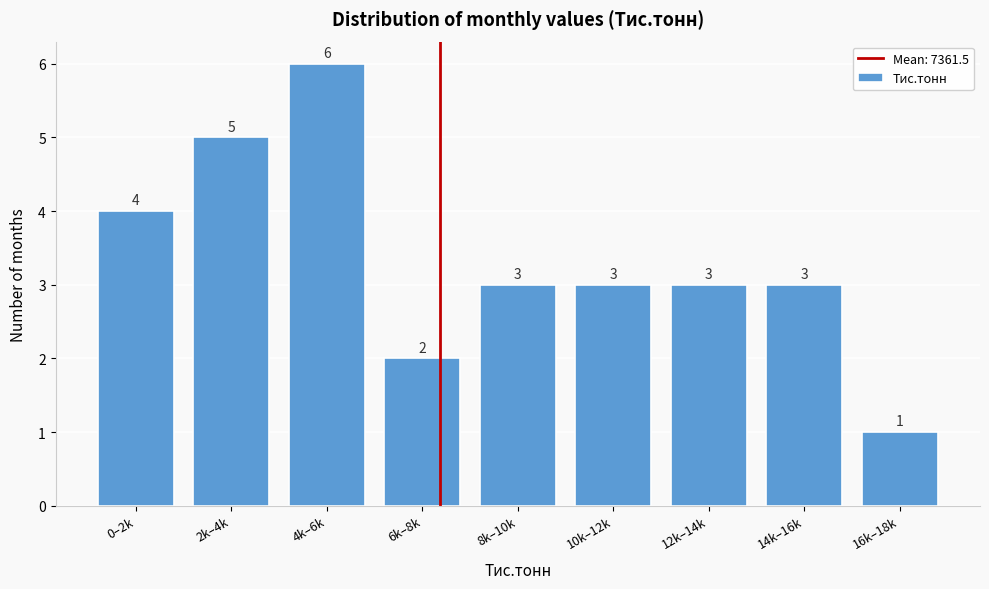

Reading left to right, what are all the values shown in this chart?

0–2k=4	2k–4k=5	4k–6k=6	6k–8k=2	8k–10k=3	10k–12k=3	12k–14k=3	14k–16k=3	16k–18k=1